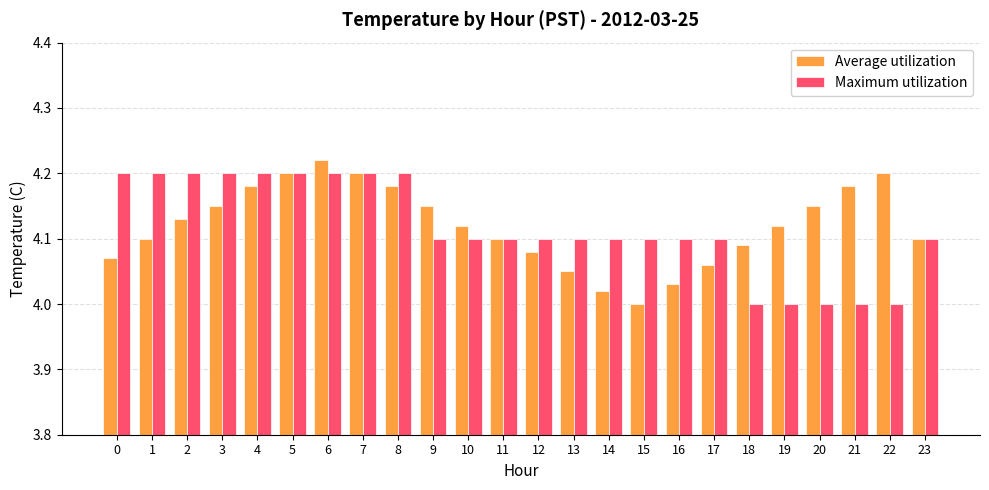

Which category has the highest value in the Average utilization series?

6